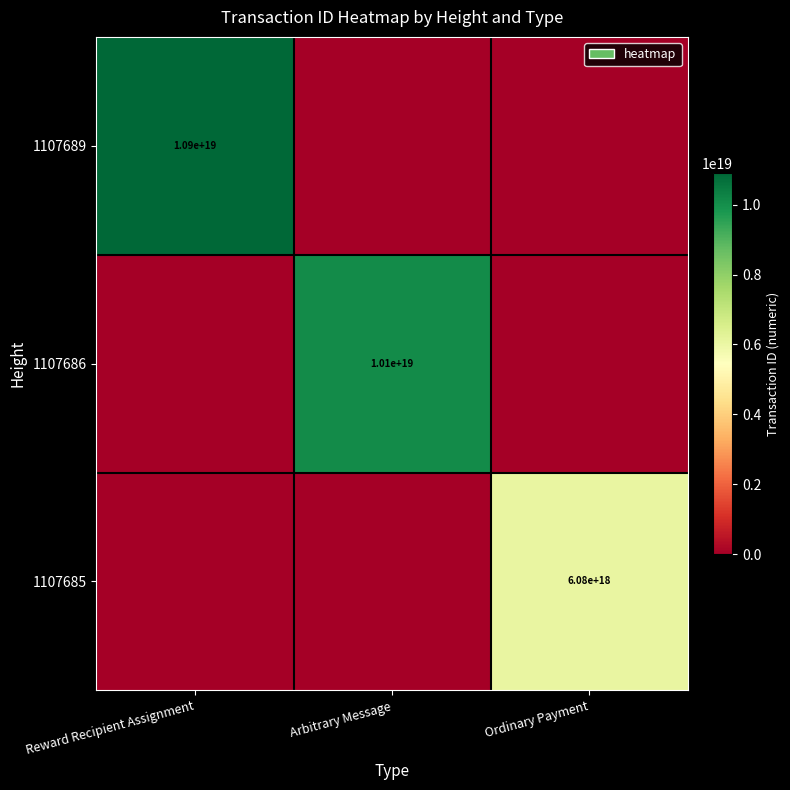

The value of 1107686 at Arbitrary Message is 3464156968391756800. True or false?

False